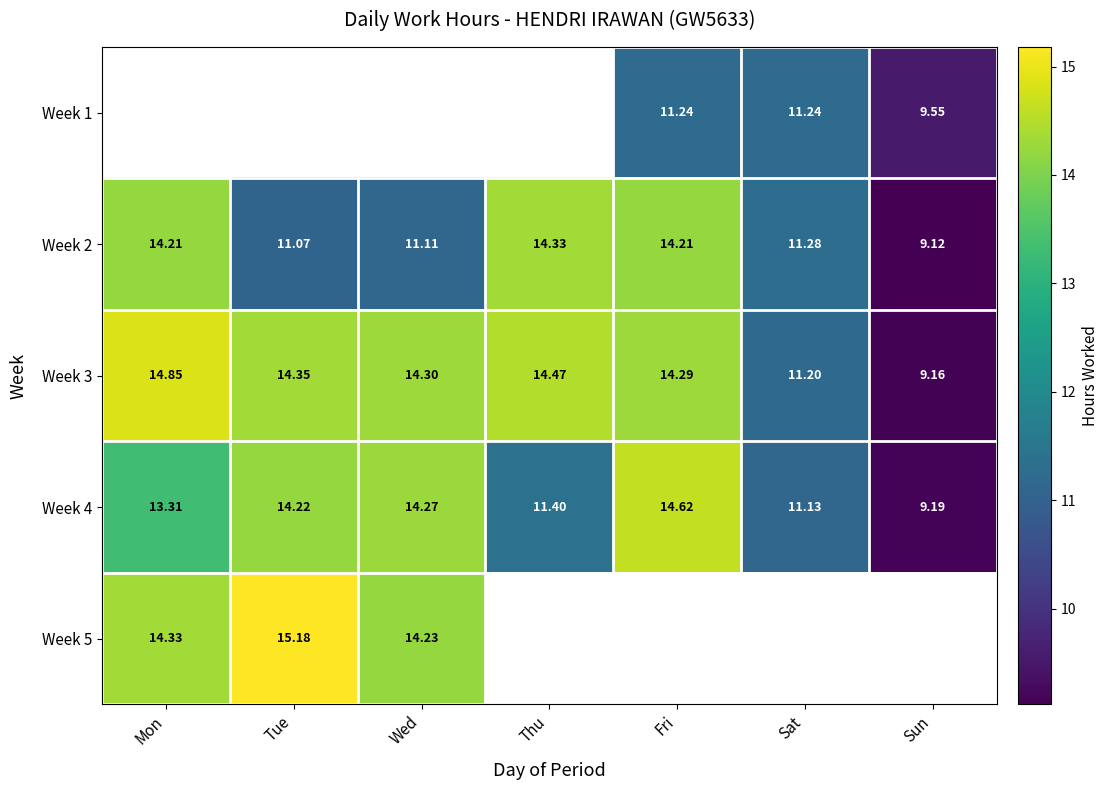

At which label does Week 4 first exceed 13?

Mon